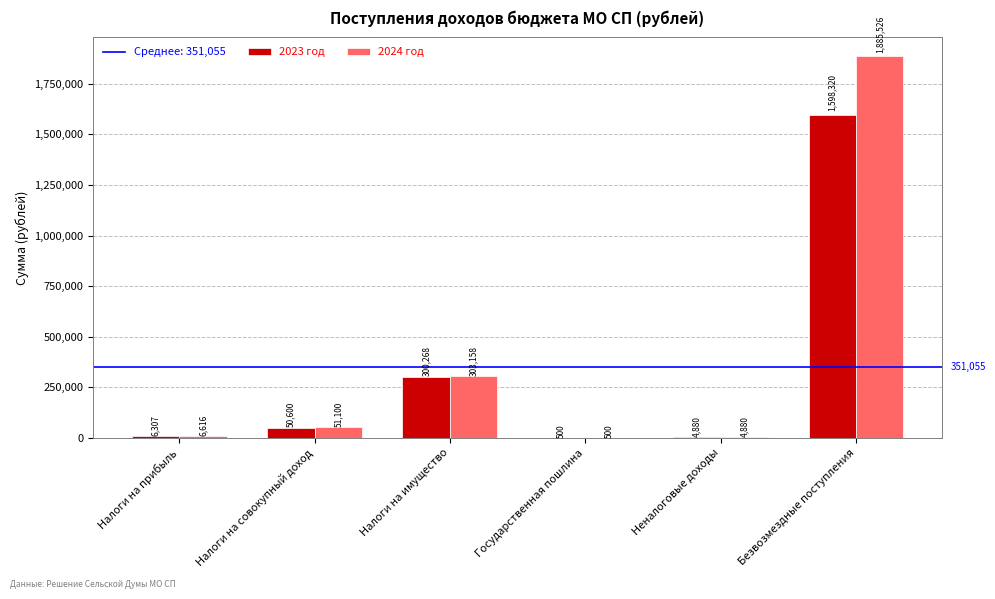

Is it true that 2024 год equals 4880 at Неналоговые доходы?

True